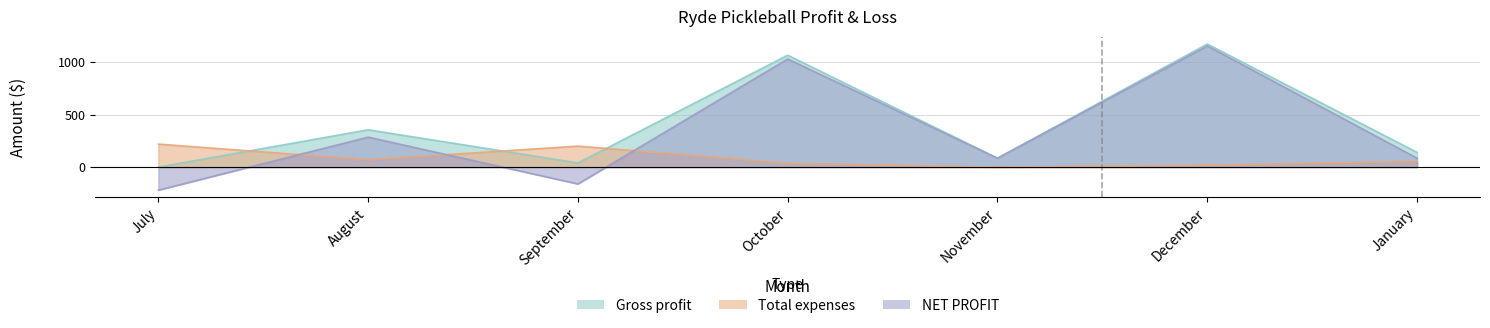

What position from the left is January?

7